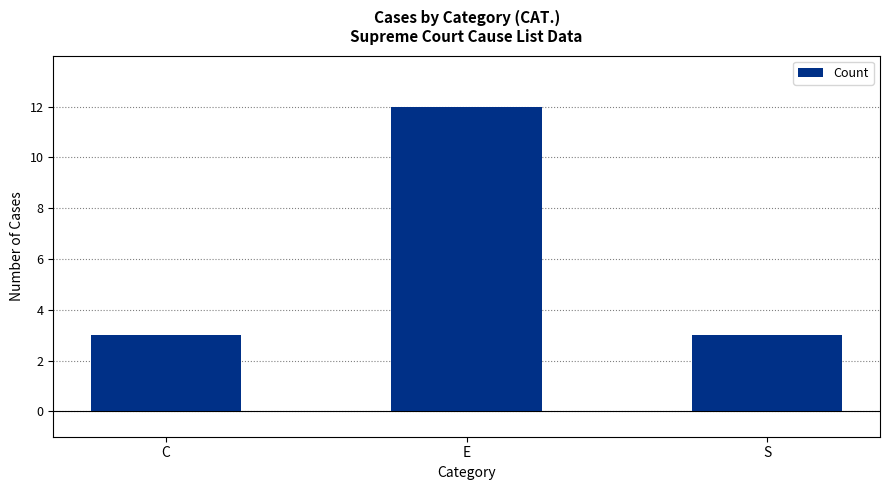

What is the label of the 1st bar from the left?

C